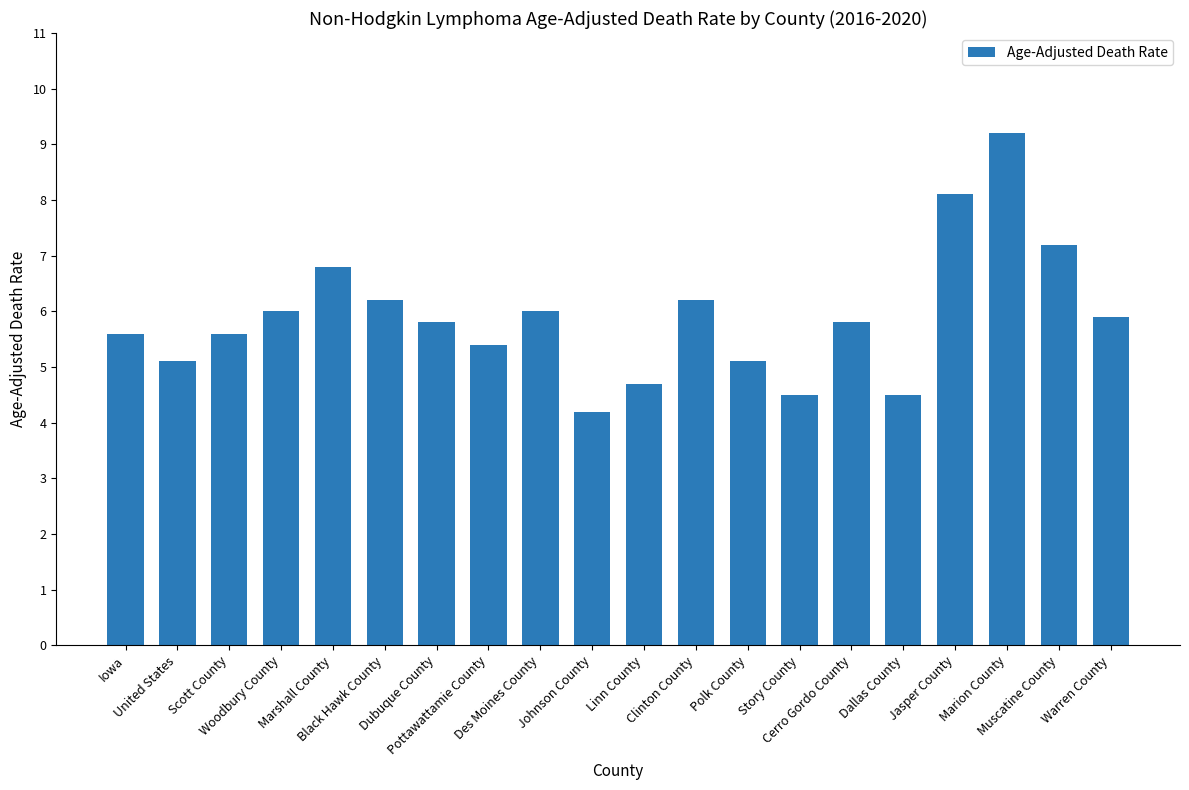

What is the ratio of the value at Polk County to the value at Scott County?

0.9